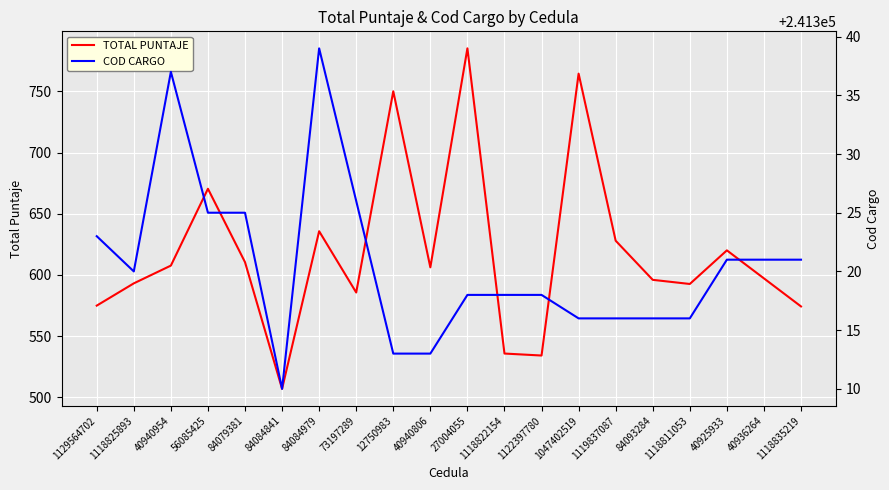

The value of COD CARGO at 40940806 is 241313.0. True or false?

True